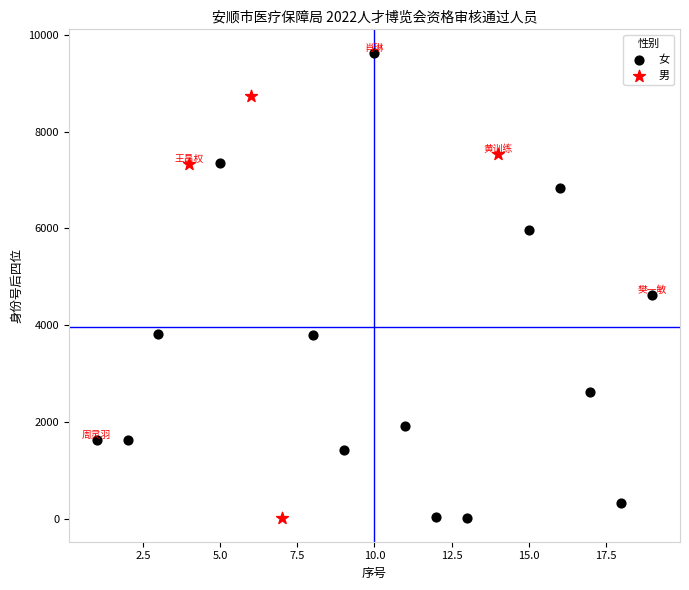

Which series reaches the maximum Y coordinate?

女